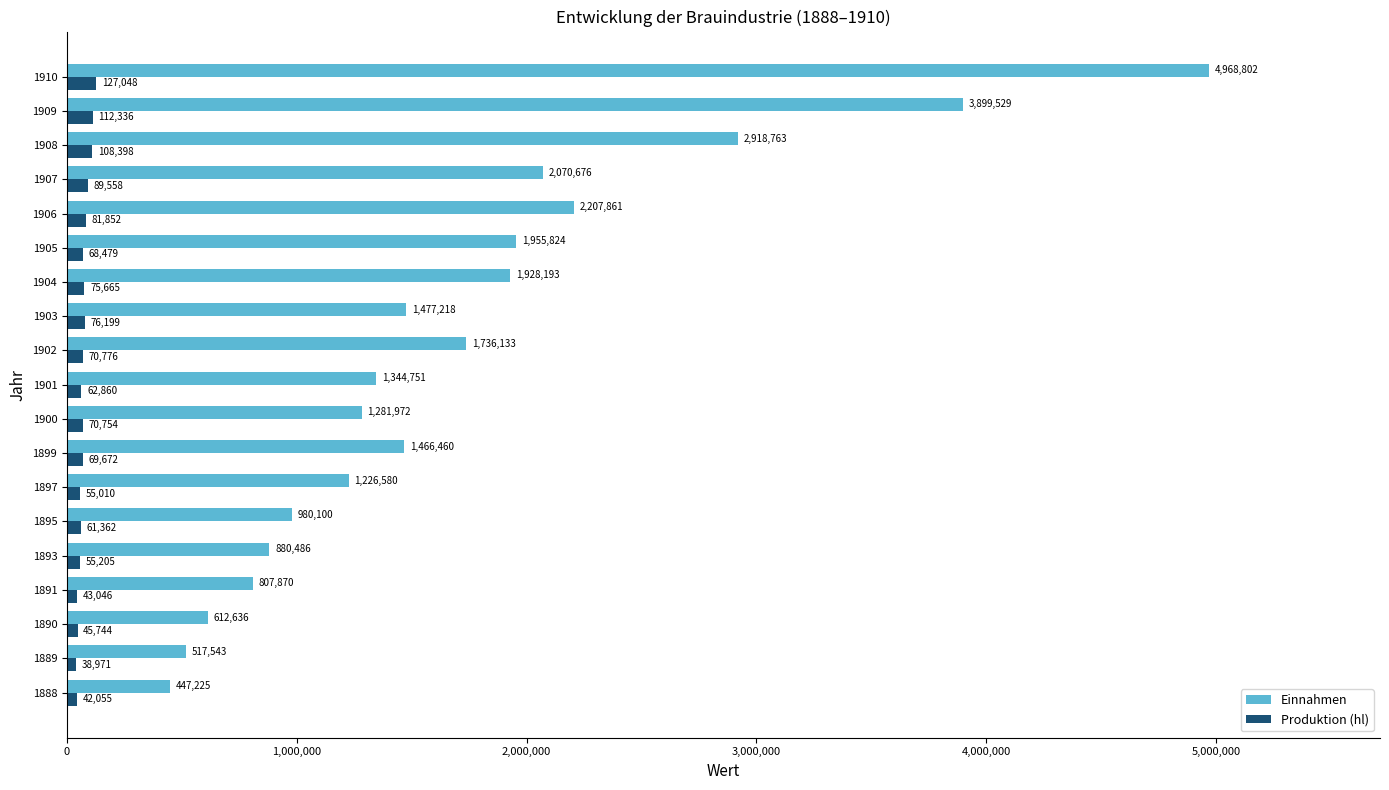

The Produktion (hl) series shows 127048 at 1910. True or false?

True